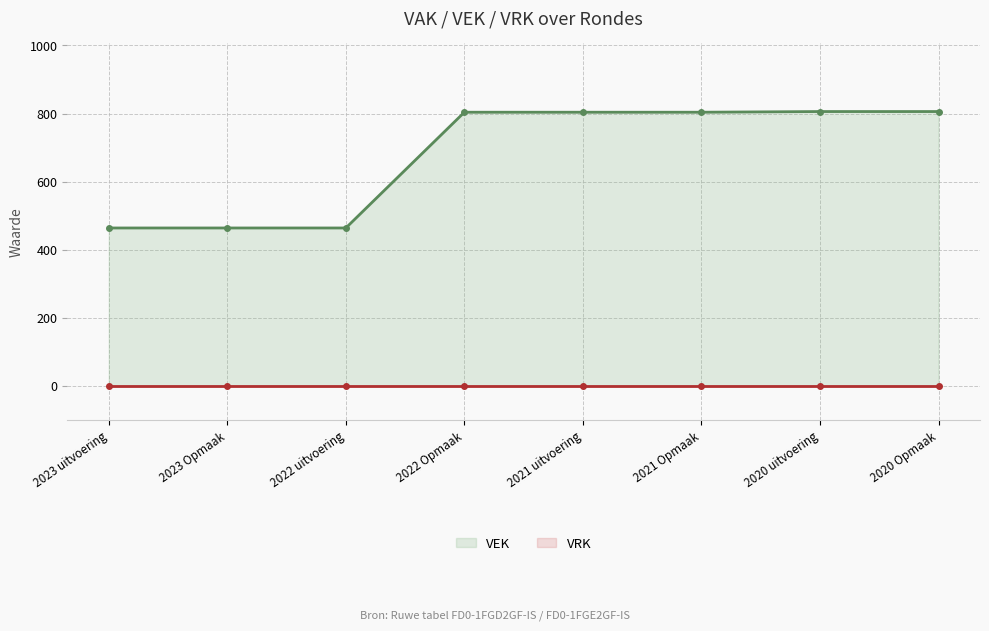

What is the difference between the maximum and minimum values in the VEK series?

342